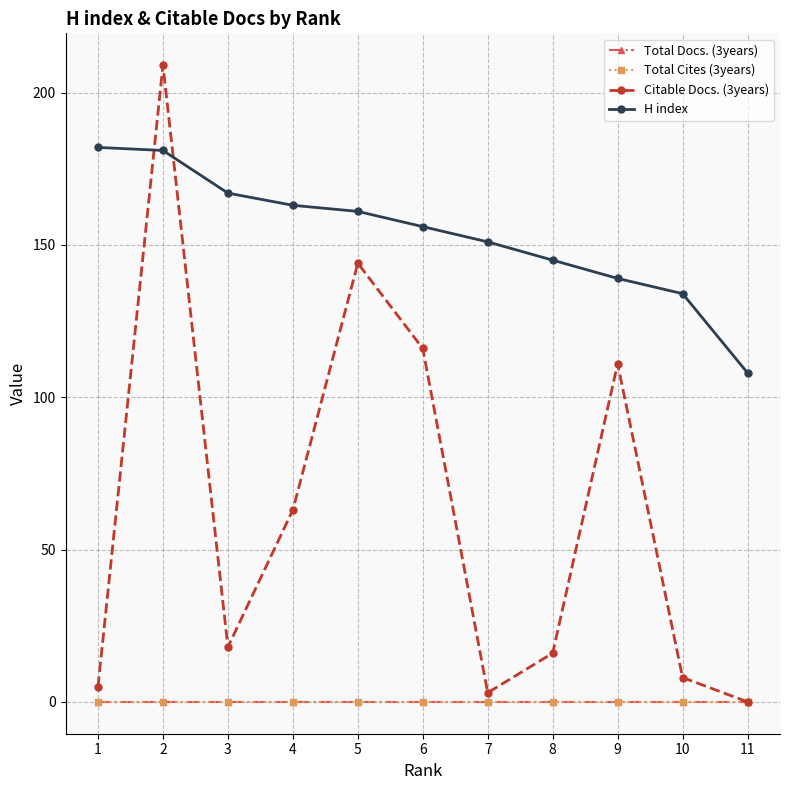

Is this an area chart (filled region under the line)?

No